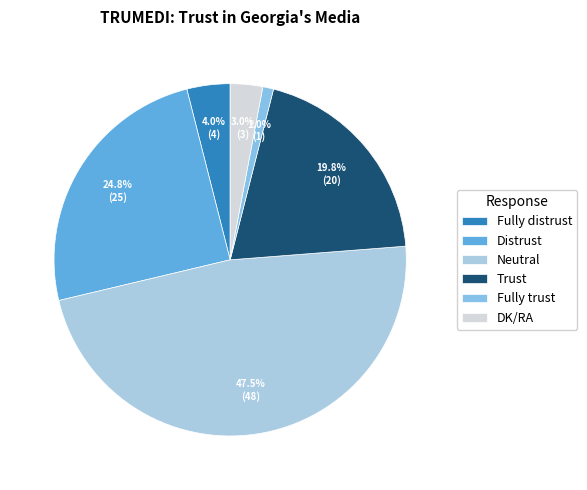

To the nearest percent, what is the combined percentage of Fully distrust and Neutral?

51%